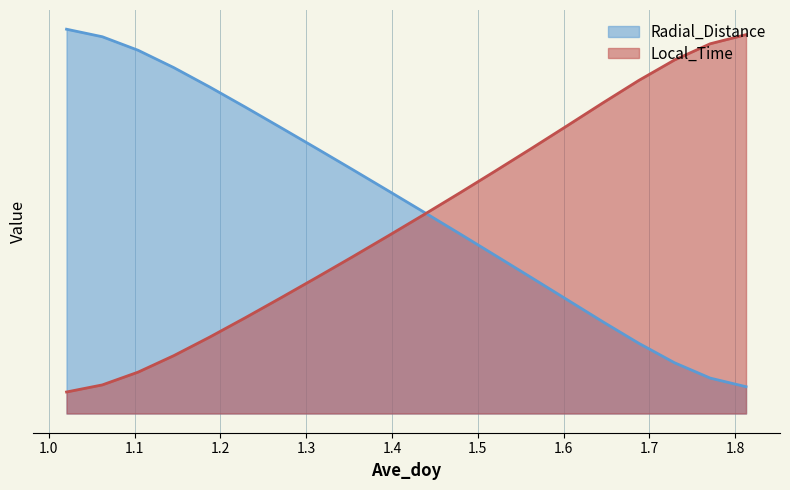

List the labels in order of Radial_Distance value, smallest first.

1.8125, 1.7708, 1.7292, 1.6875, 1.6458, 1.6042, 1.5625, 1.5208, 1.4792, 1.4375, 1.3958, 1.3542, 1.3125, 1.2708, 1.2292, 1.1875, 1.1458, 1.1042, 1.0625, 1.0208